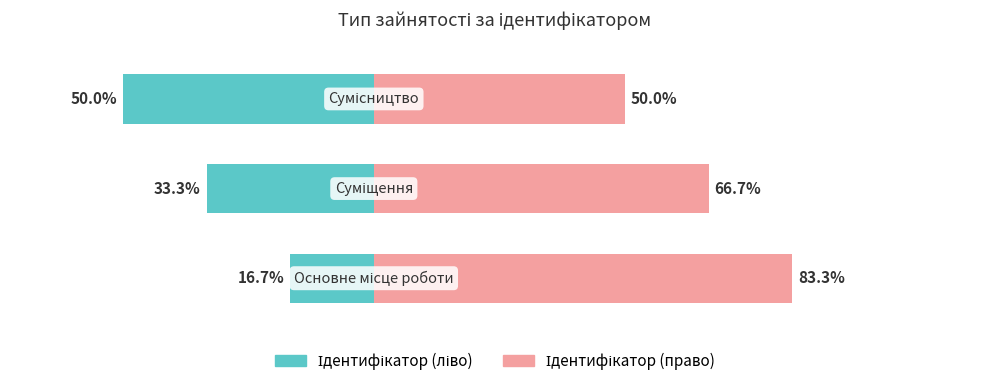

What is the sum of the Ідентифікатор (право) values at 1 and 2?

116.7